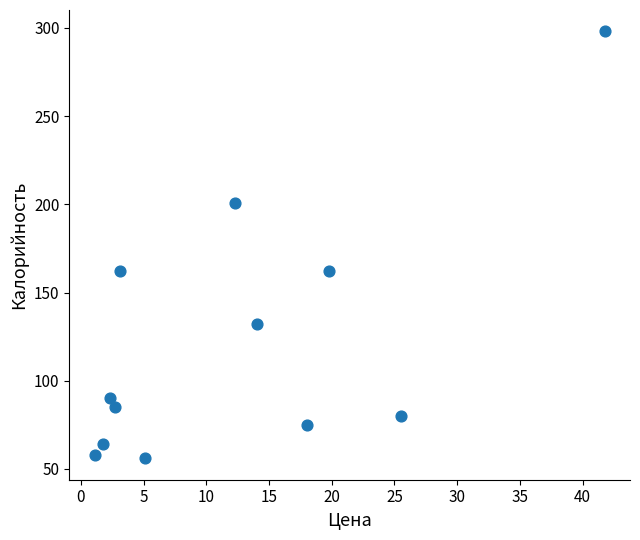

What is the range of Y values (max minus min)?

242